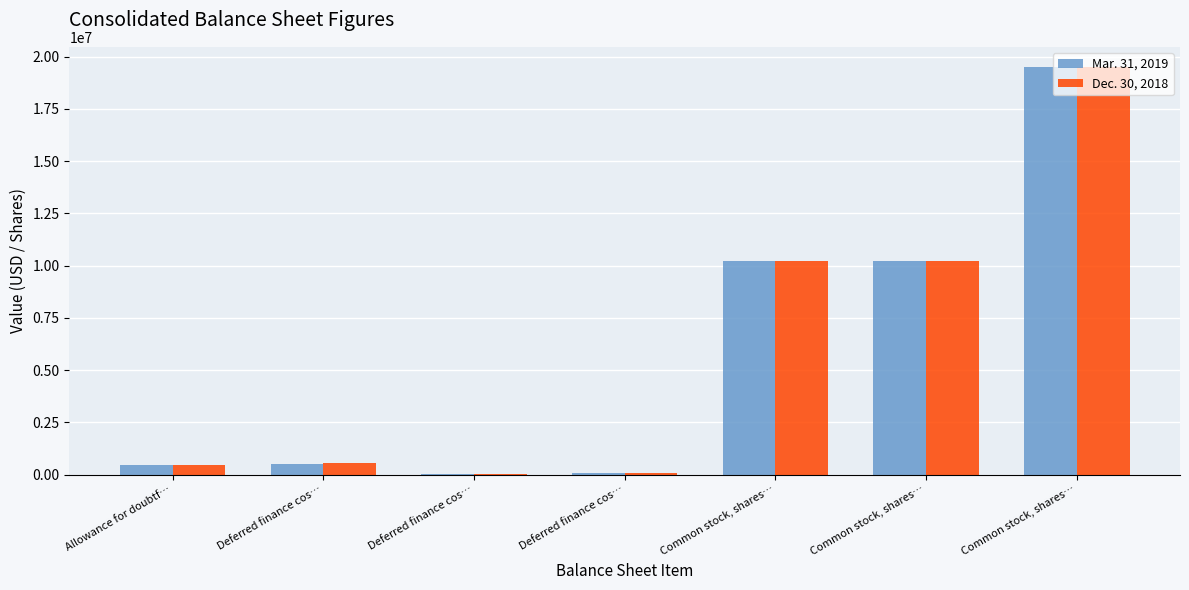

True or false: Mar. 31, 2019 has a value of 10229913 at Common stock, shares….

True